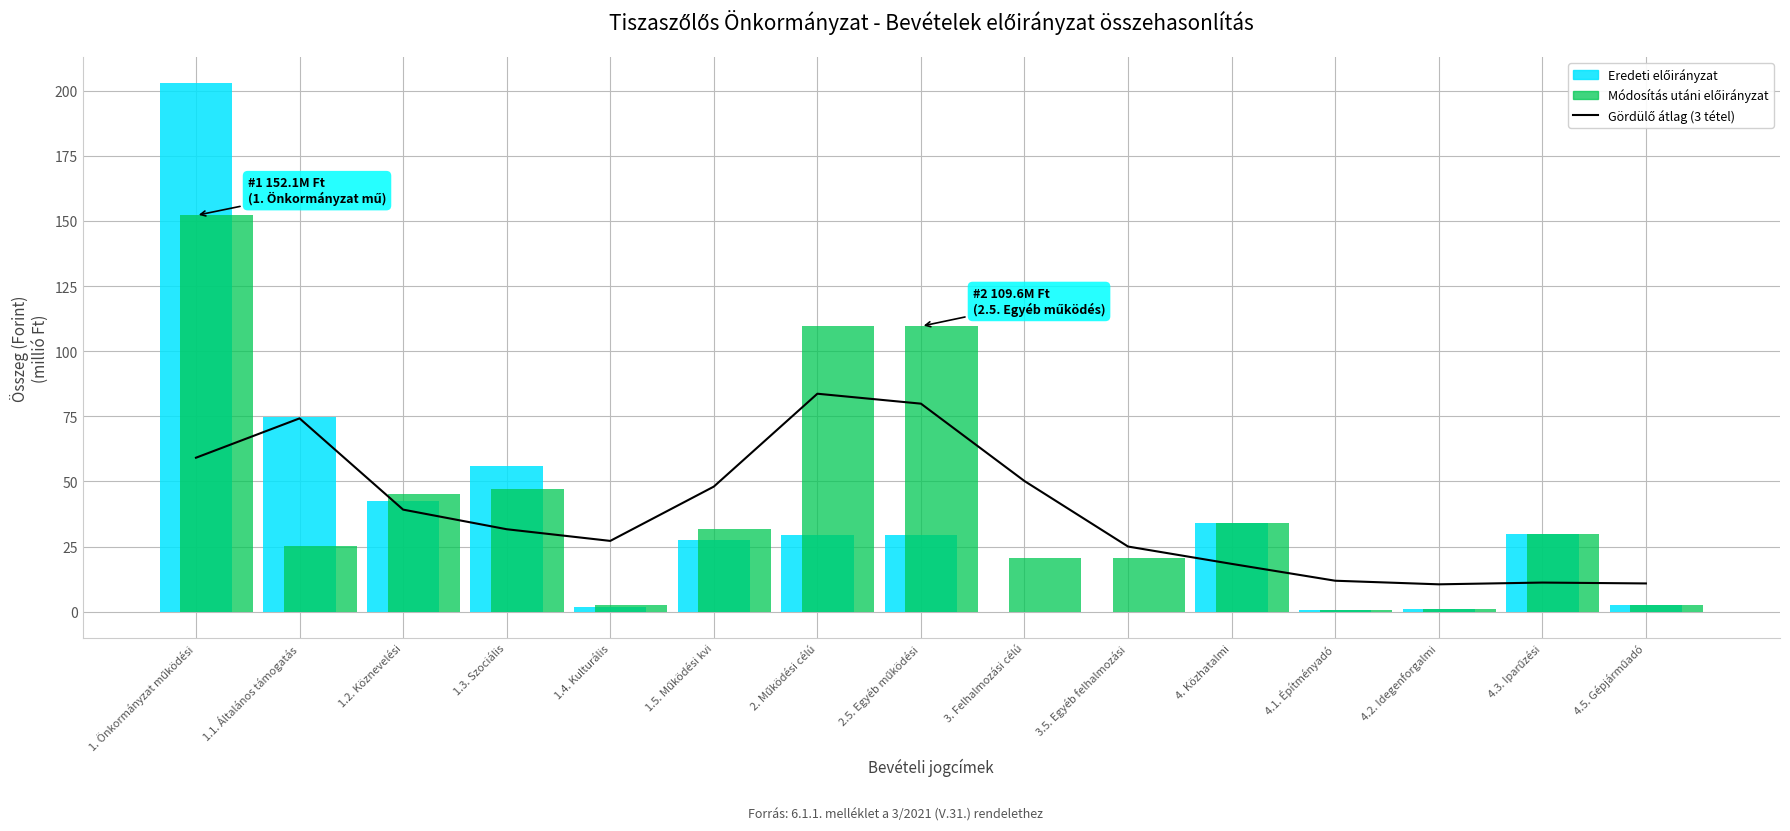

List the labels in order of value, largest first.

2. Működési célú, 2.5. Egyéb működési, 1.1. Általános támogatás, 1. Önkormányzat működési, 3. Felhalmozási célú, 1.5. Működési kvi, 1.2. Köznevelési, 1.3. Szociális, 1.4. Kulturális, 3.5. Egyéb felhalmozási, 4. Közhatalmi, 4.1. Építményadó, 4.3. Iparűzési, 4.5. Gépjárműadó, 4.2. Idegenforgalmi